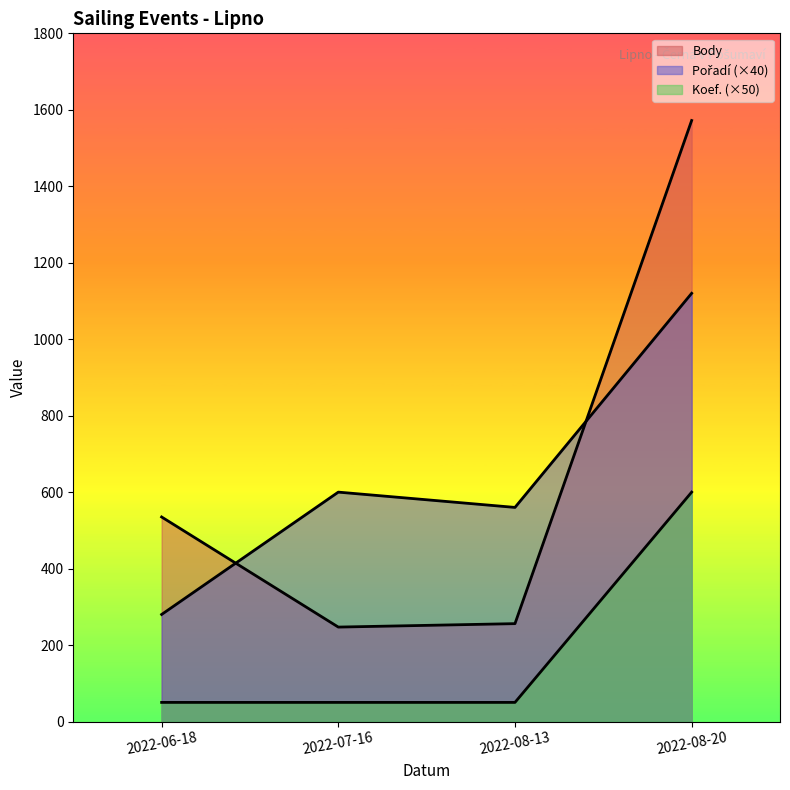

Rank the categories by Body value from lowest to highest.

2022-07-16, 2022-08-13, 2022-06-18, 2022-08-20